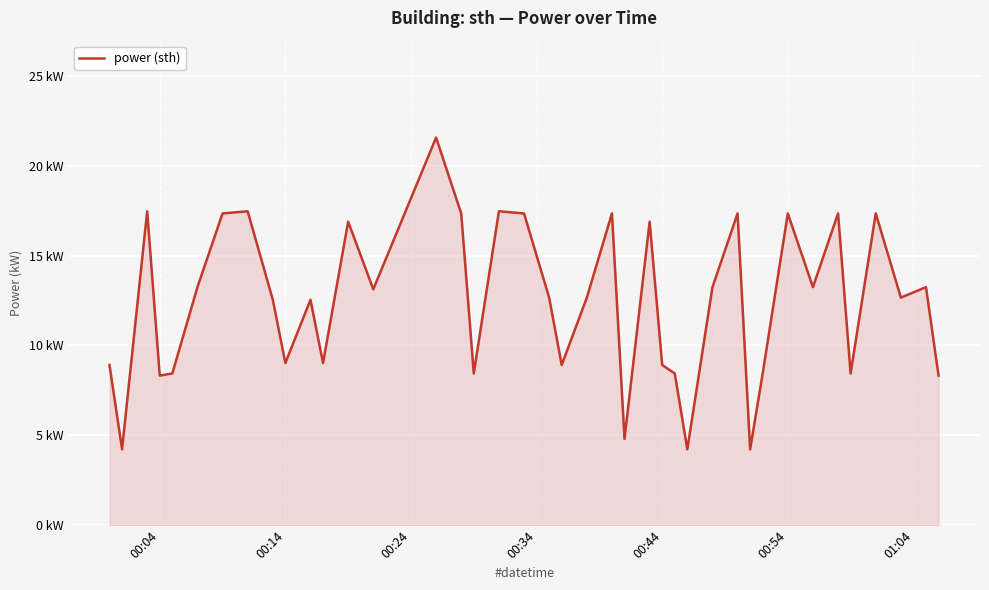

Does the chart display data point markers on the line(s)?

No